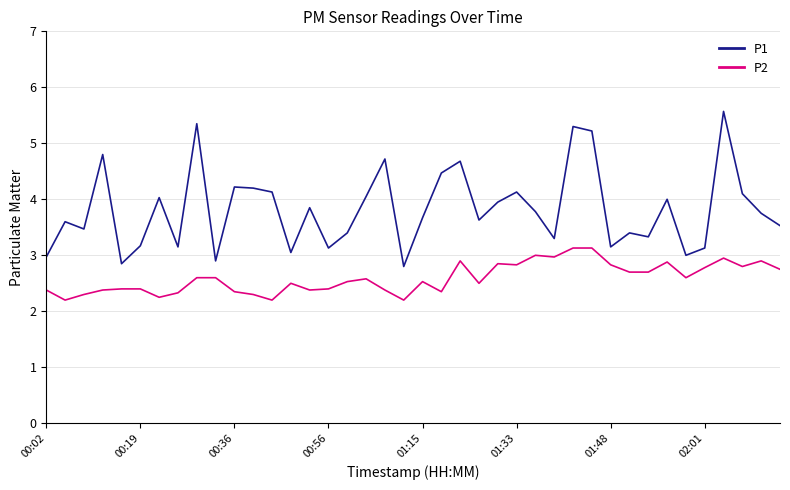

What is the smallest value displayed?

2.2